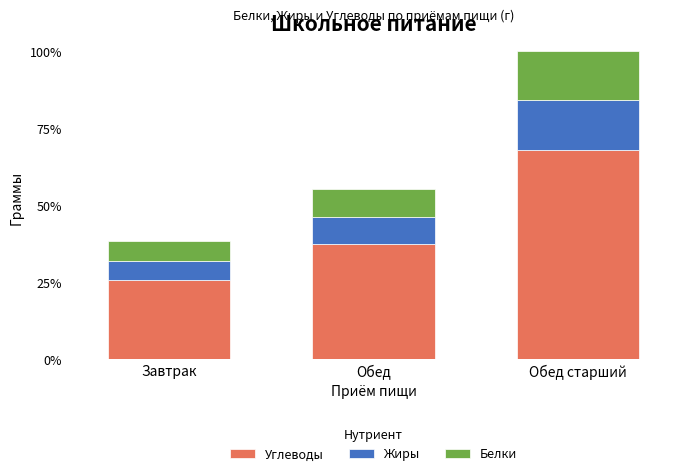

Are the bars grouped side by side (vs. stacked)?

No